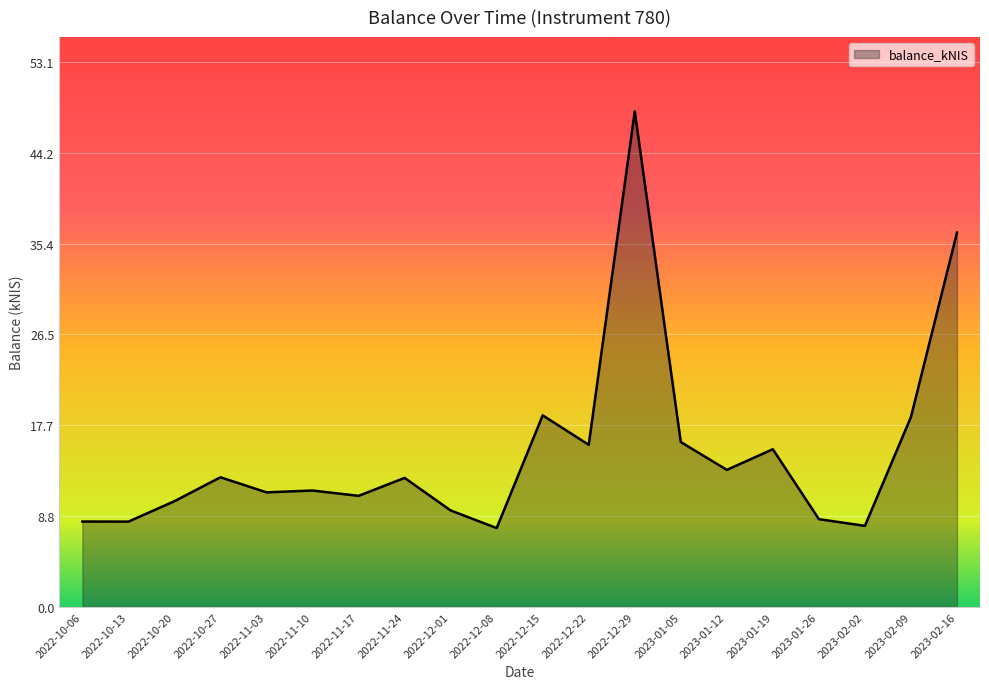

Which label corresponds to the largest value in the chart?

2022-12-29